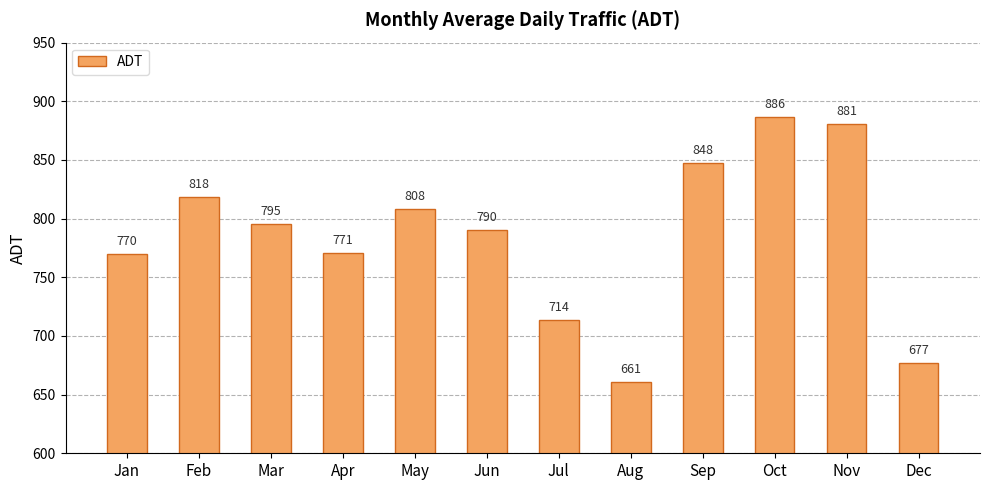

At which label is the value closest to 773?

Apr